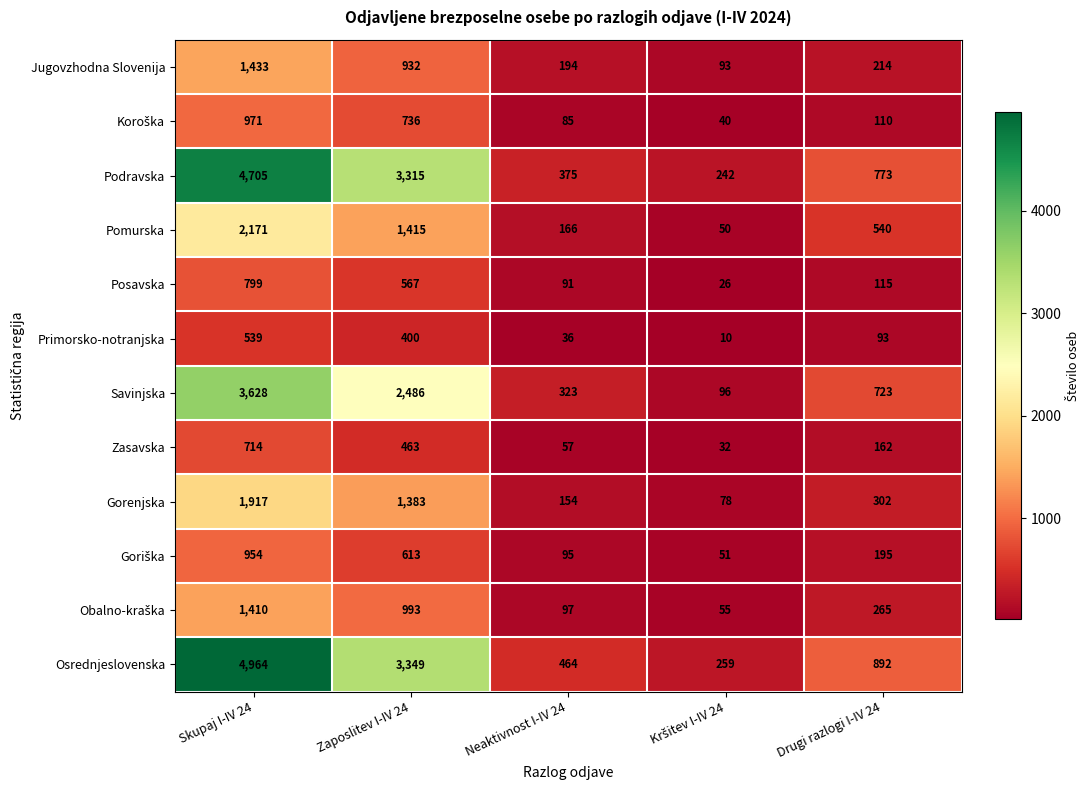

How many distinct data groups are displayed?

12